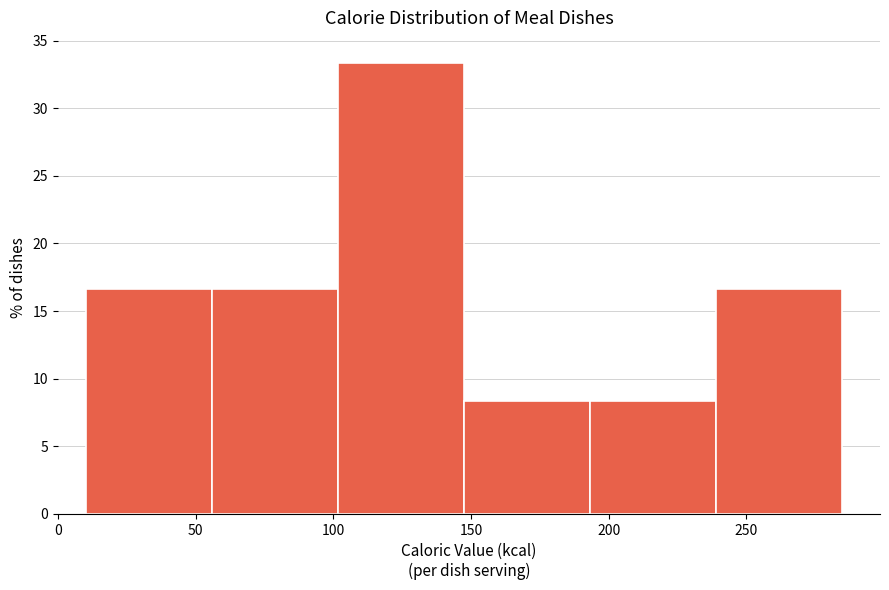

Reading left to right, list every bar in this chart as the range it spans on the x-axis followed by its height. Neither the bar edges nor the heights are printed on the chart, so give them approximately, as read against the axes.

10 to 55: 16.5
55 to 100: 16.5
100 to 145: 33.5
145 to 195: 8.5
195 to 240: 8.5
240 to 285: 16.5